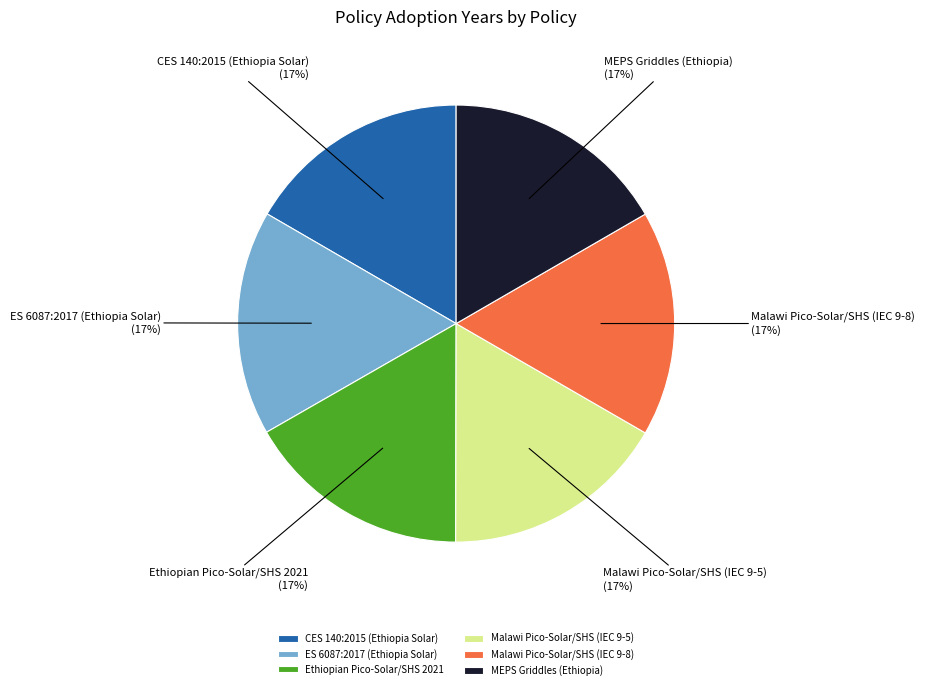

Is it true that Ethiopian Pico-Solar/SHS 2021 is 17% of the pie?

True